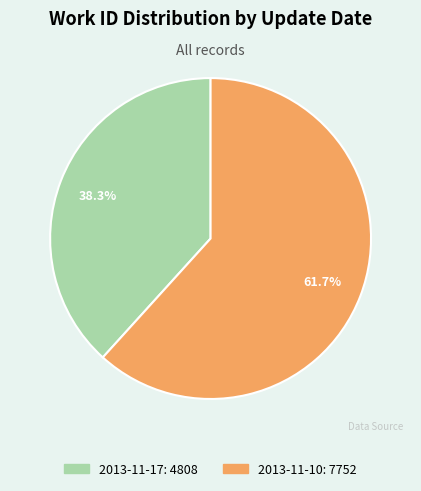

Does 2013-11-17 represent more than half of the total?

No